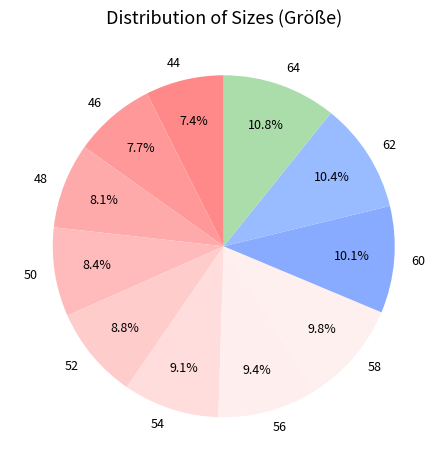

What percentage do 50 and 52 together represent?

17.2%